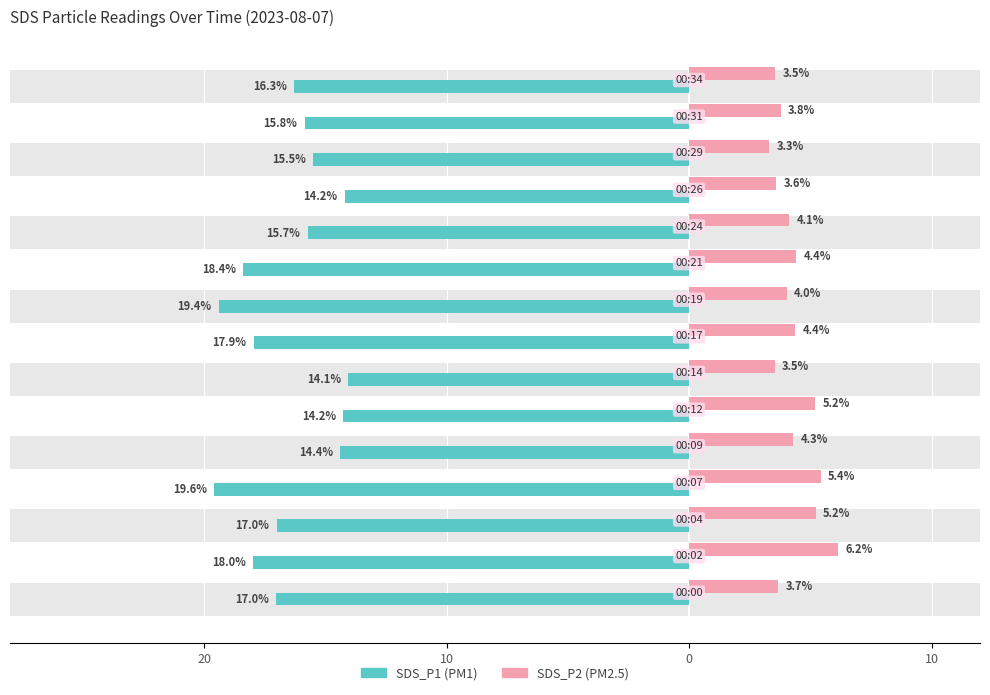

Is it true that SDS_P1 equals -24.1 at 7?

False